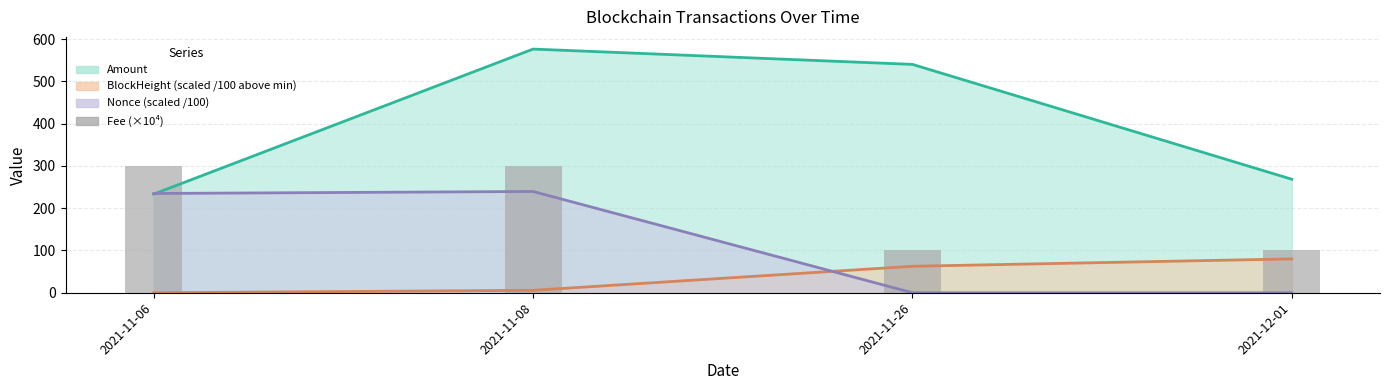

How many data points does each series have?

4